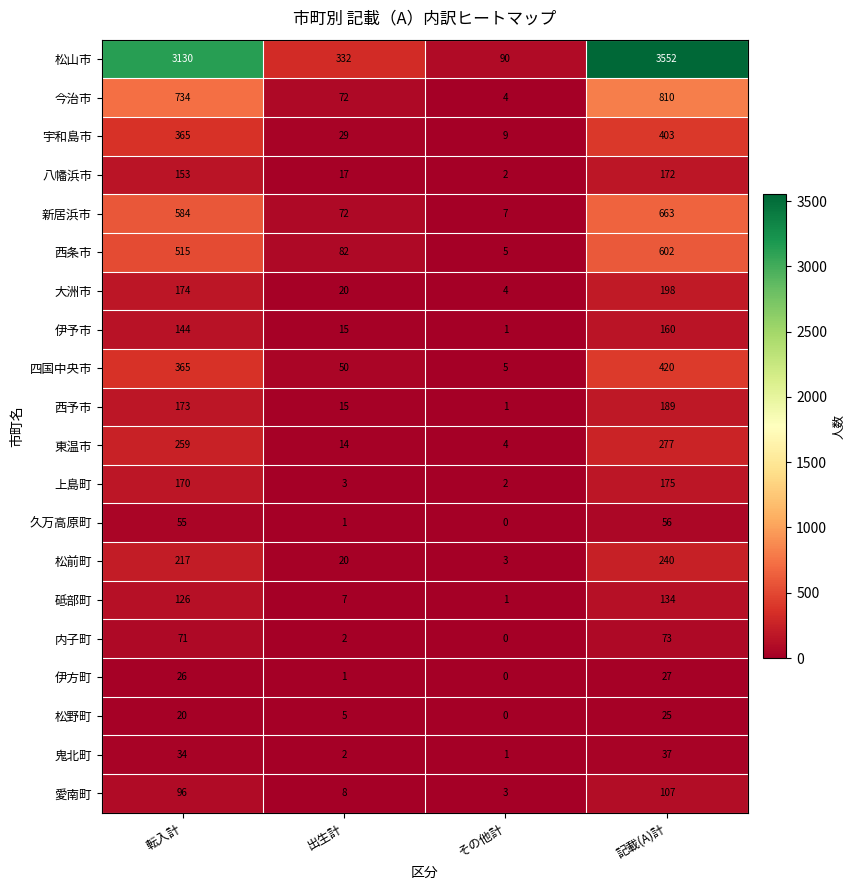

What is the lowest value of the 愛南町 series?

3